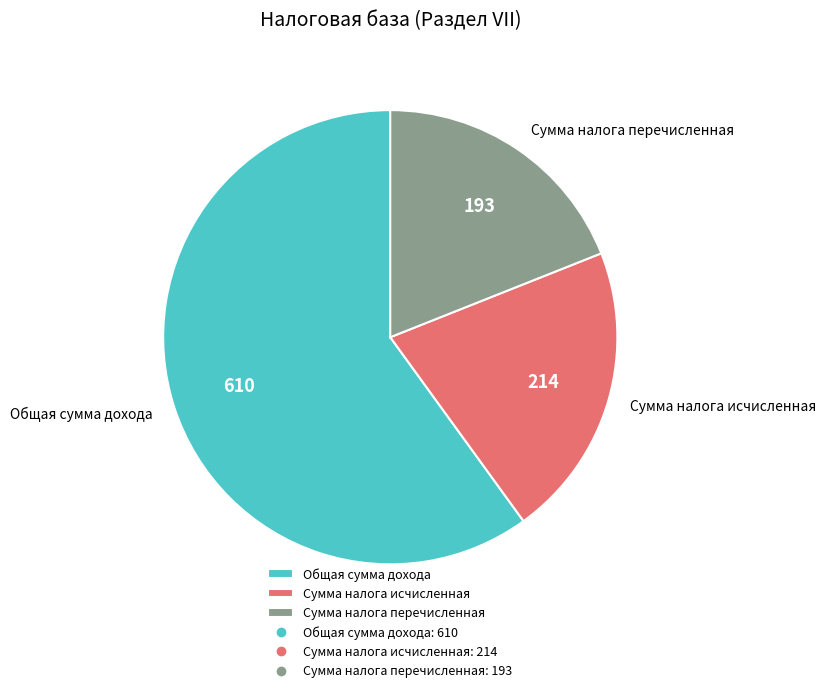

Do Сумма налога исчисленная and Общая сумма дохода together represent more than half of the pie?

Yes